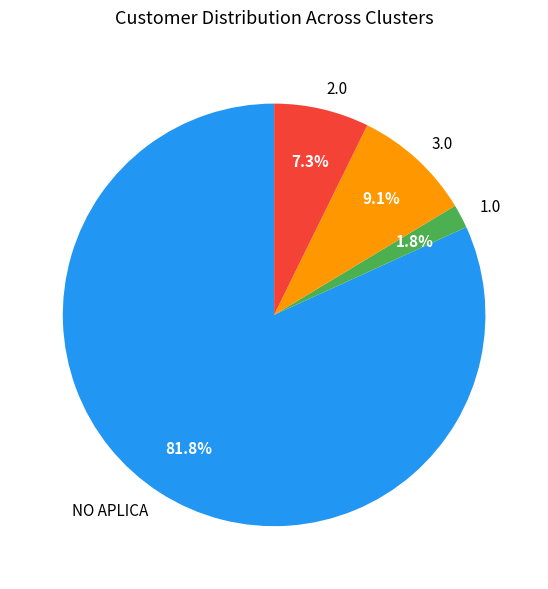

True or false: 3.0 accounts for 1% of the total.

False